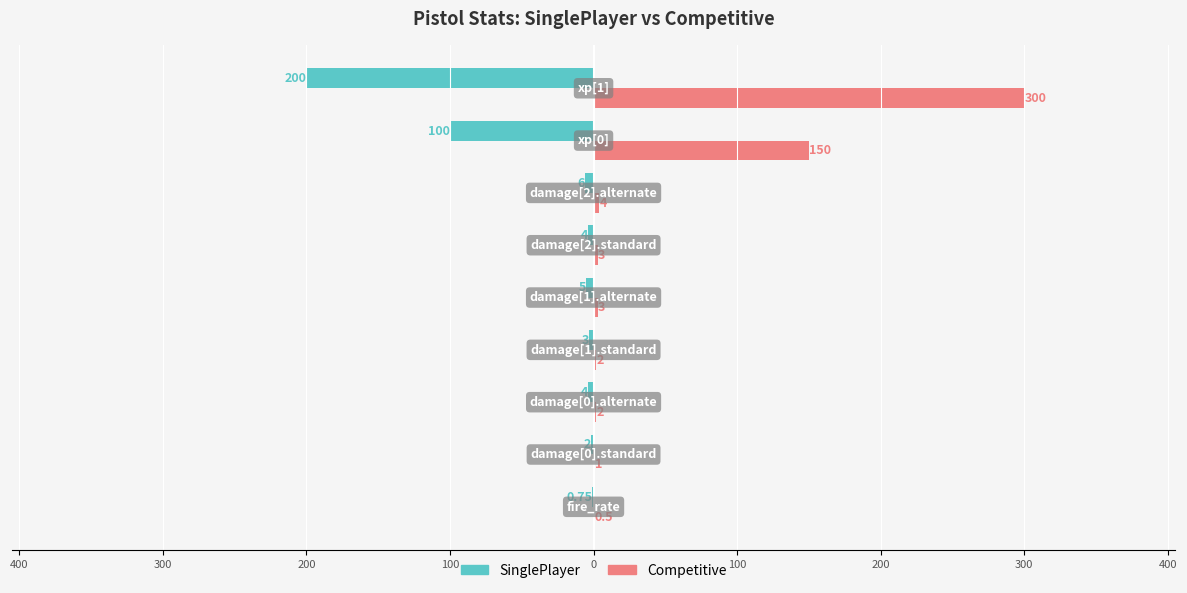

What is the greatest value displayed?

300.0